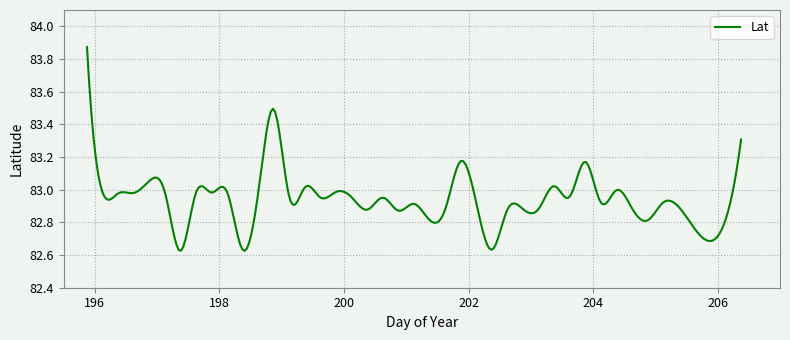

What is the difference between the maximum and minimum values?

1.2